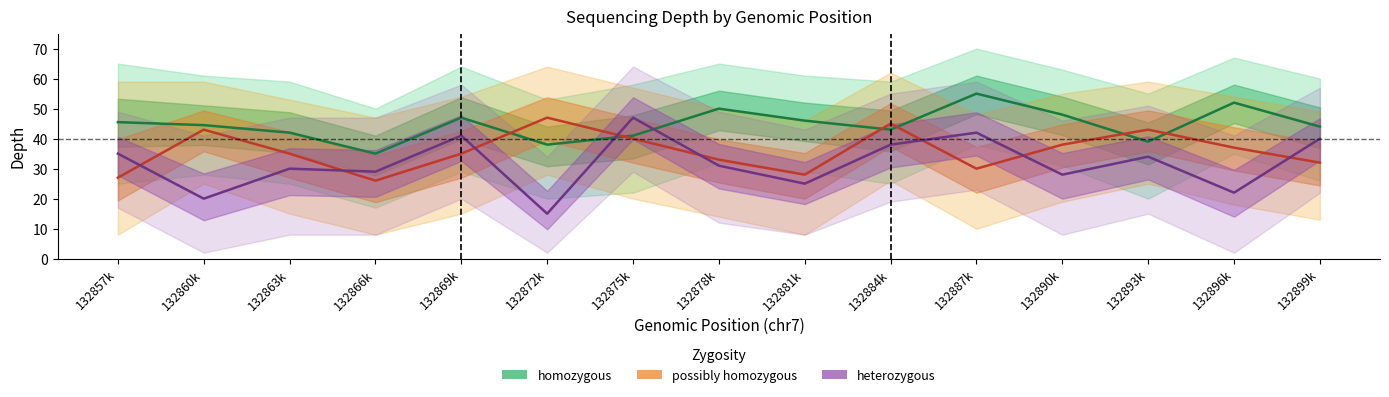

Count the number of categories in the chart.

15